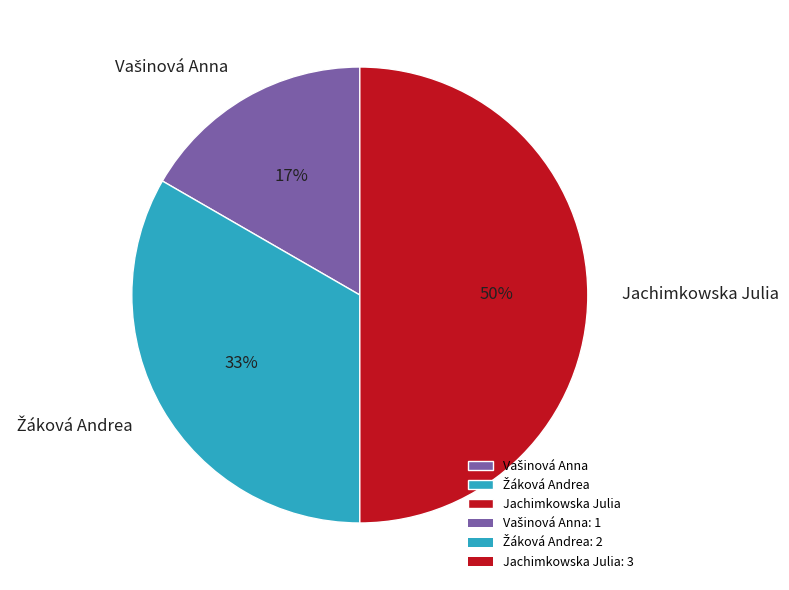

What percentage is the Jachimkowska Julia slice, to the nearest percent?

50%